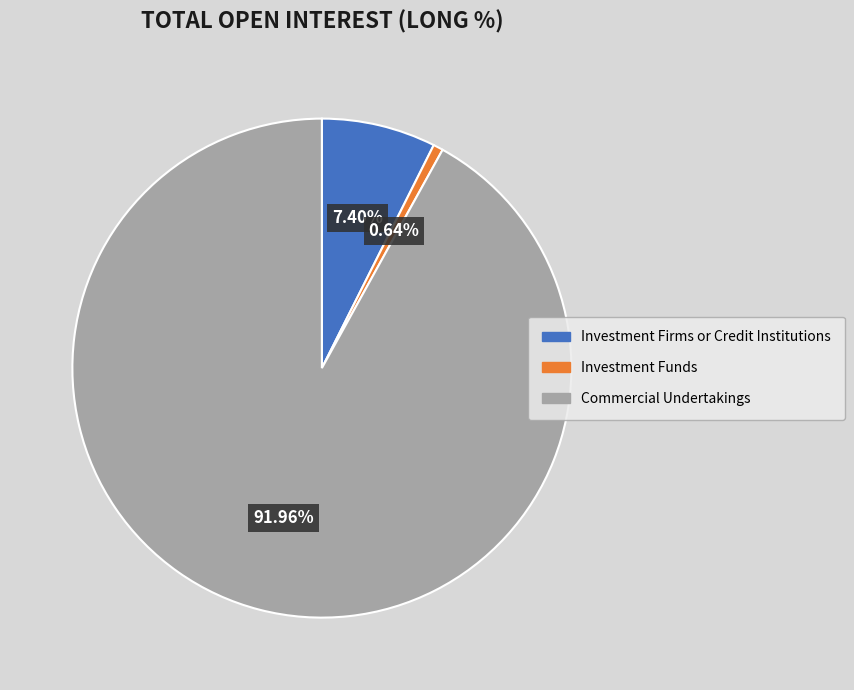

The Investment Funds slice represents 1% of the pie. True or false?

True